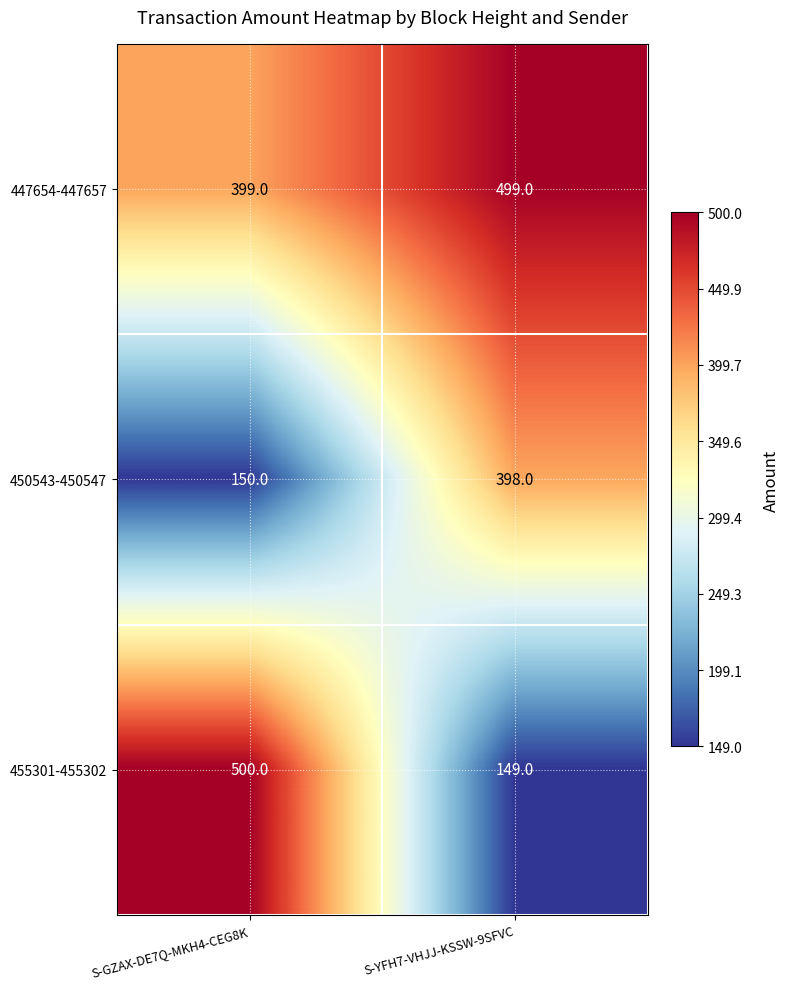

What is the difference between the highest and lowest values at S-YFH7-VHJJ-KSSW-9SFVC?

350